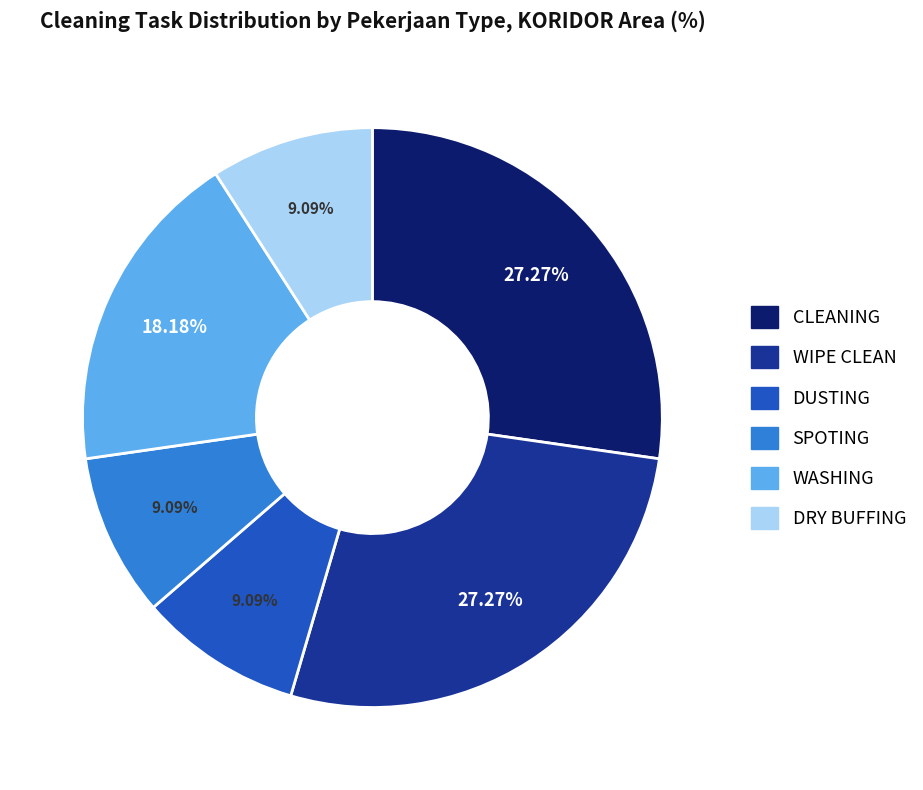

Is the sum of SPOTING and WIPE CLEAN greater than half?

No